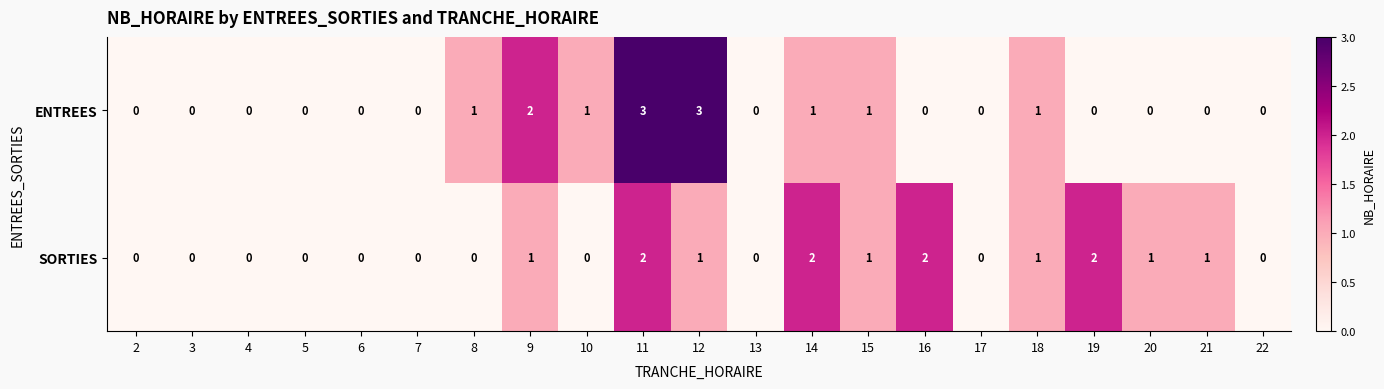

Count the ENTREES values in the range 0 to 1.

18